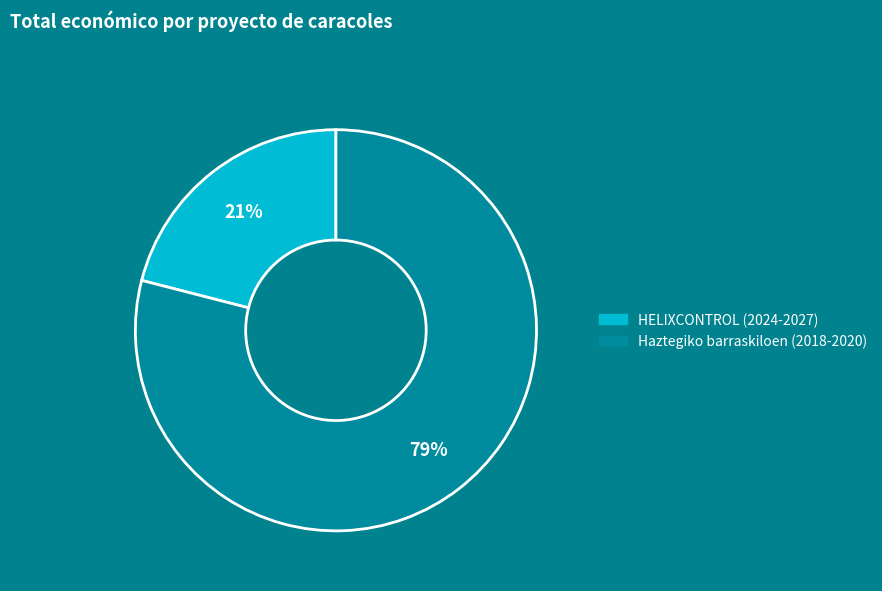

True or false: Haztegiko barraskiloen (2018-2020) accounts for 79% of the total.

True